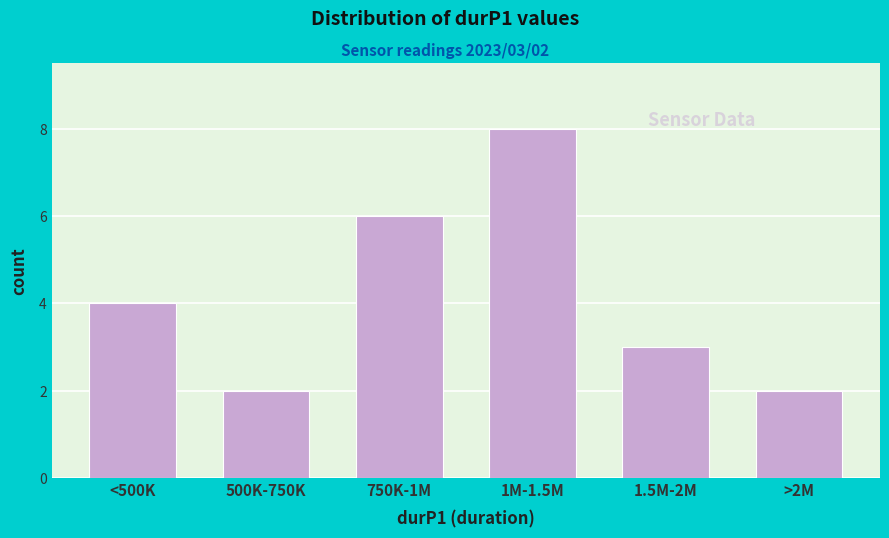

Reading right to left, list all the values displayed in this chart.

>2M=2	1.5M-2M=3	1M-1.5M=8	750K-1M=6	500K-750K=2	<500K=4